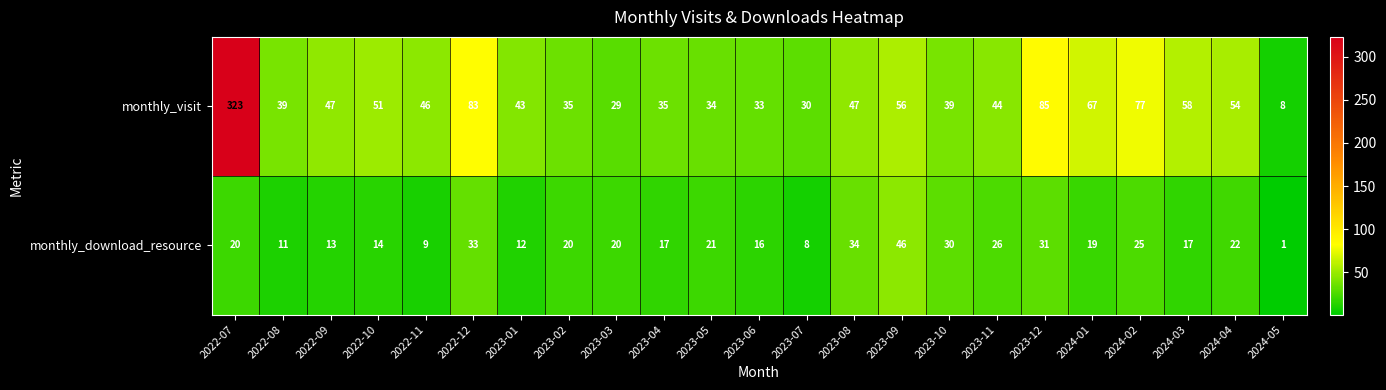

What is the difference between the monthly_visit values at 2024-05 and 2023-05?

26